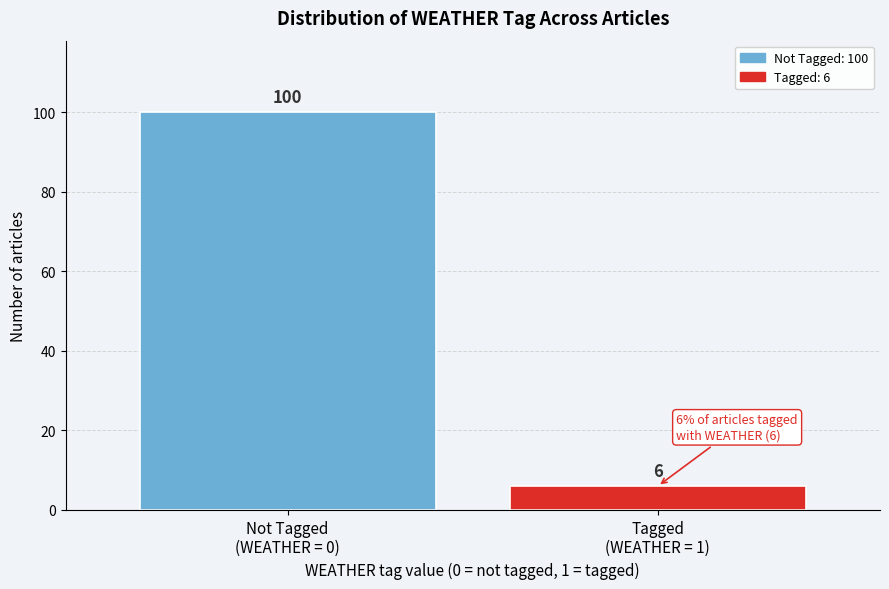

Reading right to left, list all the values displayed in this chart.

6	100